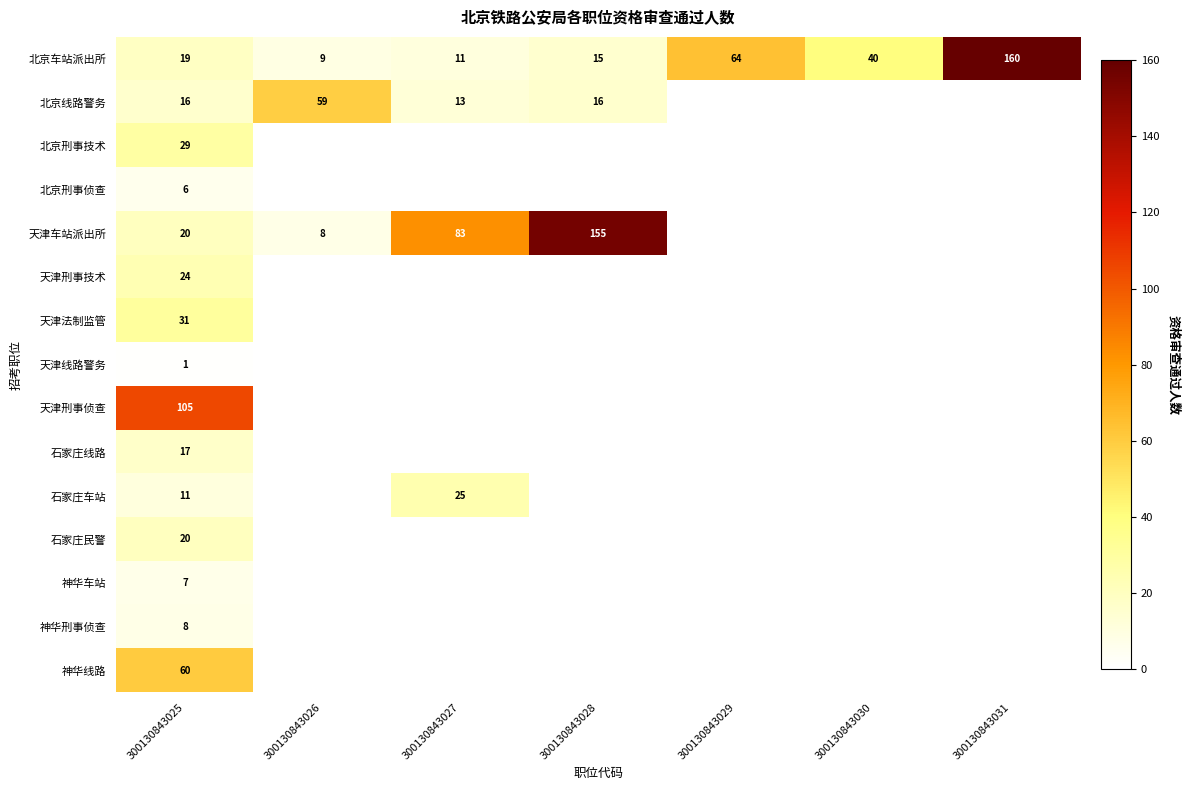

The 天津法制监管 series shows 31 at 300130843025. True or false?

True